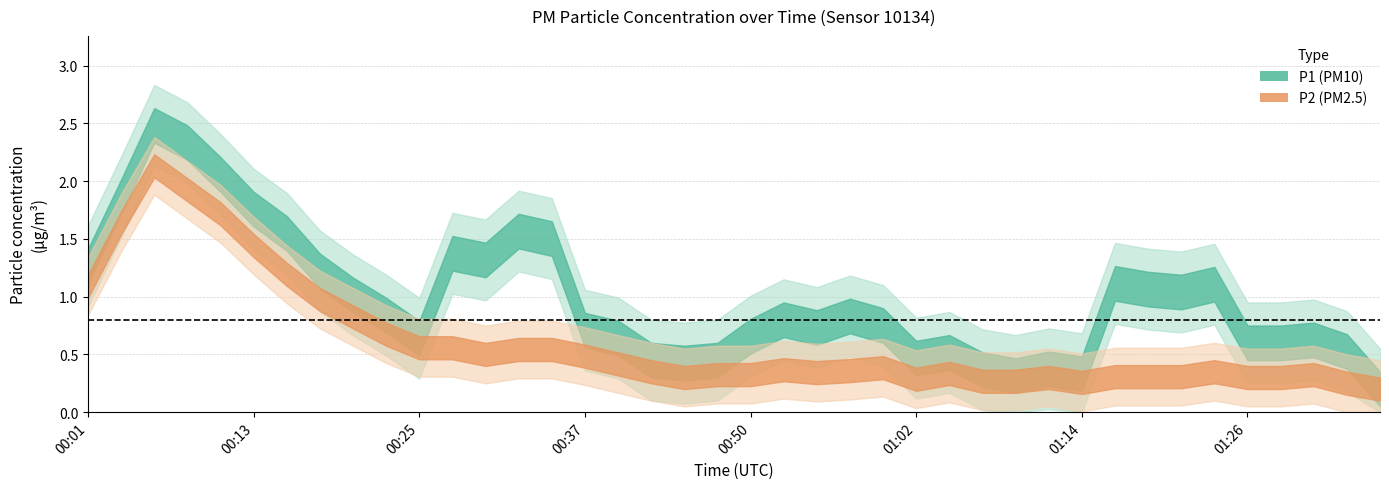

Is the value of P1 at 00:52 greater than the value of P2 at 00:16?

No